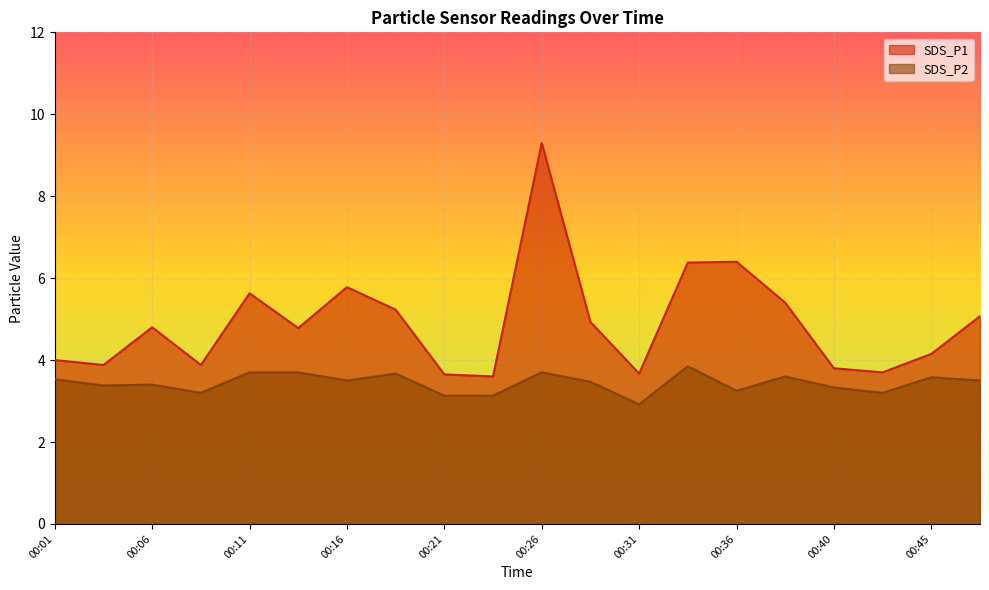

Reading left to right, transcribe all the data shown in this chart.

SDS_P1: 4.0	3.9	4.8	3.9	5.6	4.8	5.8	5.2	3.6	3.6	9.3	4.9	3.7	6.4	6.4	5.4	3.8	3.7	4.2	5.1
SDS_P2: 3.5	3.4	3.4	3.2	3.7	3.7	3.5	3.7	3.1	3.1	3.7	3.5	2.9	3.9	3.2	3.6	3.3	3.2	3.6	3.5